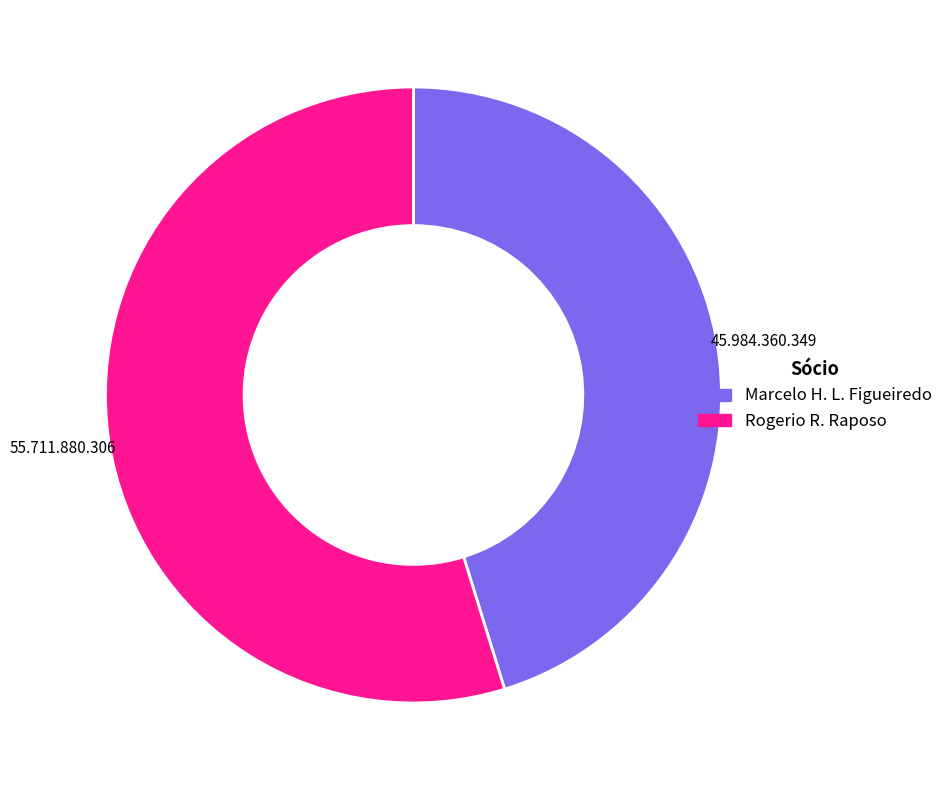

Is the sum of Marcelo H. L. Figueiredo and Rogerio R. Raposo greater than half?

Yes